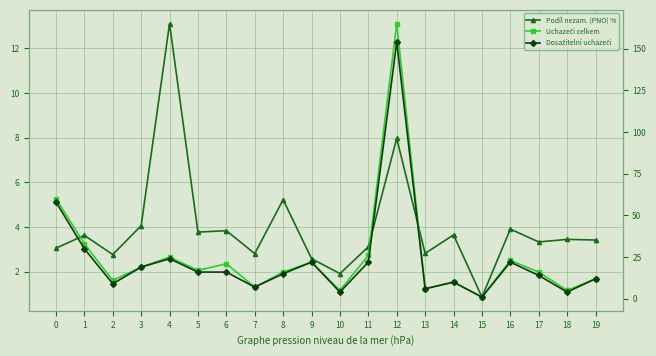

At how many categories does at least one series exceed 56?

2